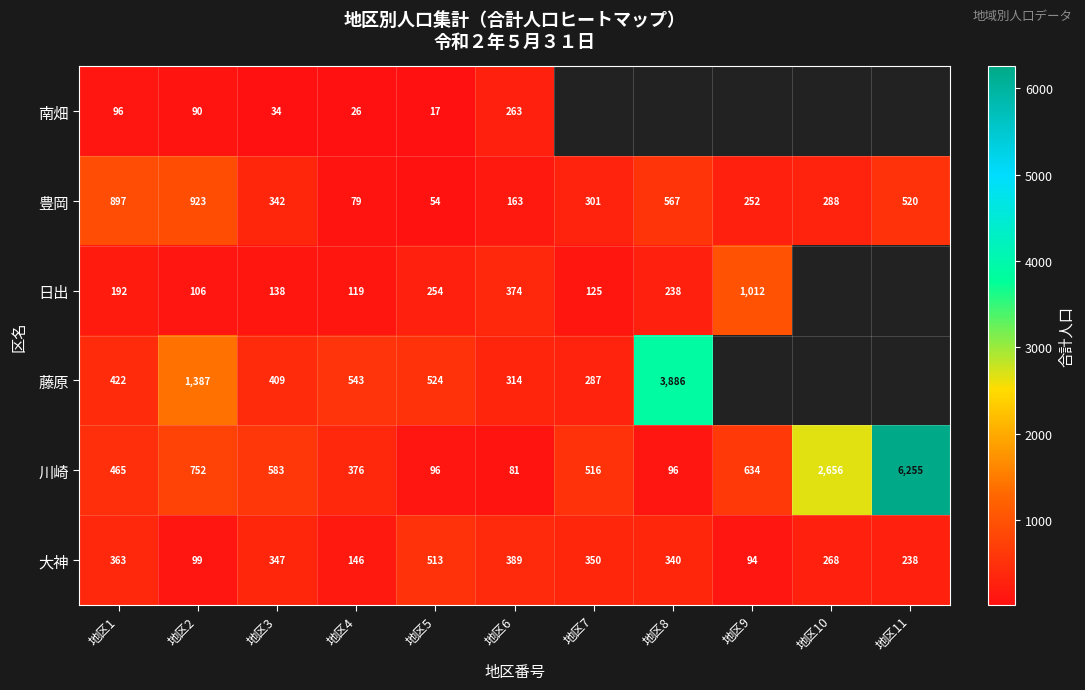

At which label does 豊岡 first exceed 301?

地区1